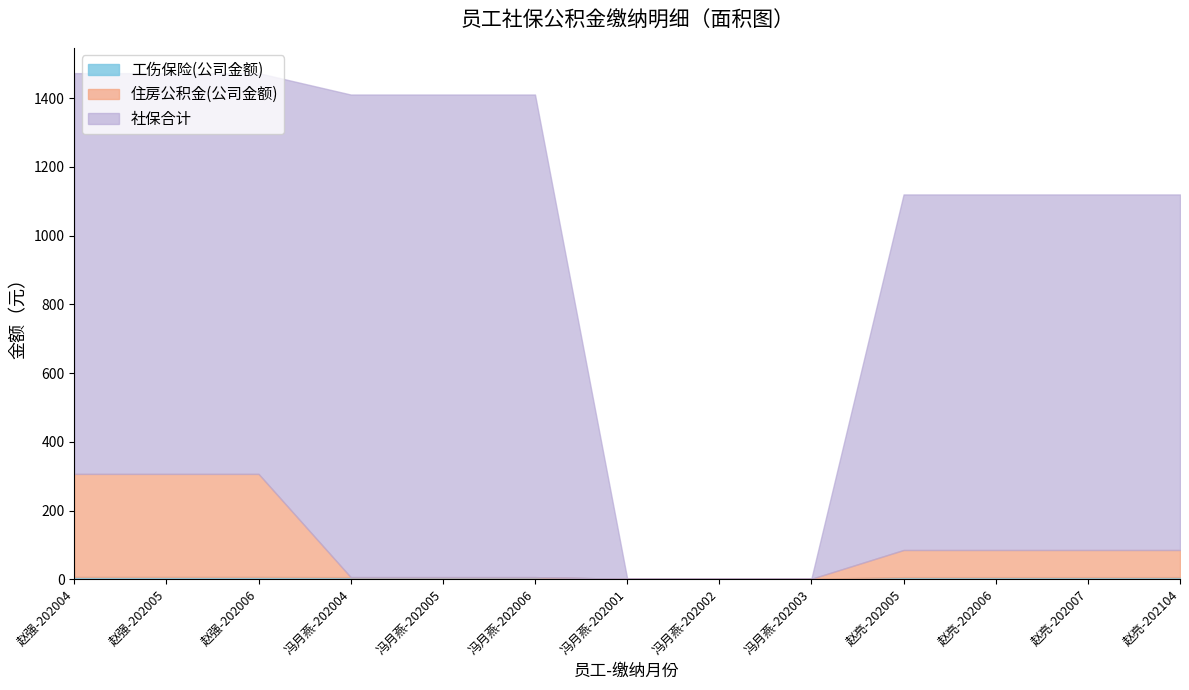

At 赵强-202005, list the series in order from largest to smallest.

社保合计, 住房公积金(公司金额), 工伤保险(公司金额)